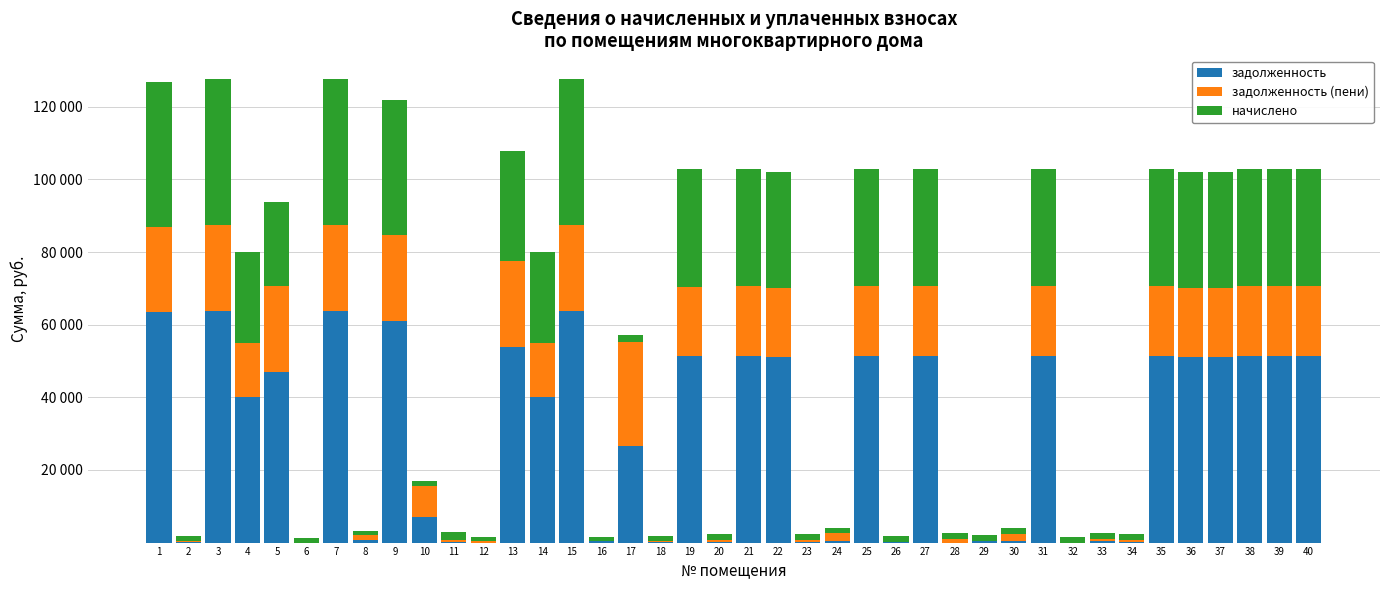

Where does the задолженность (пени) series first go above 18926?

1